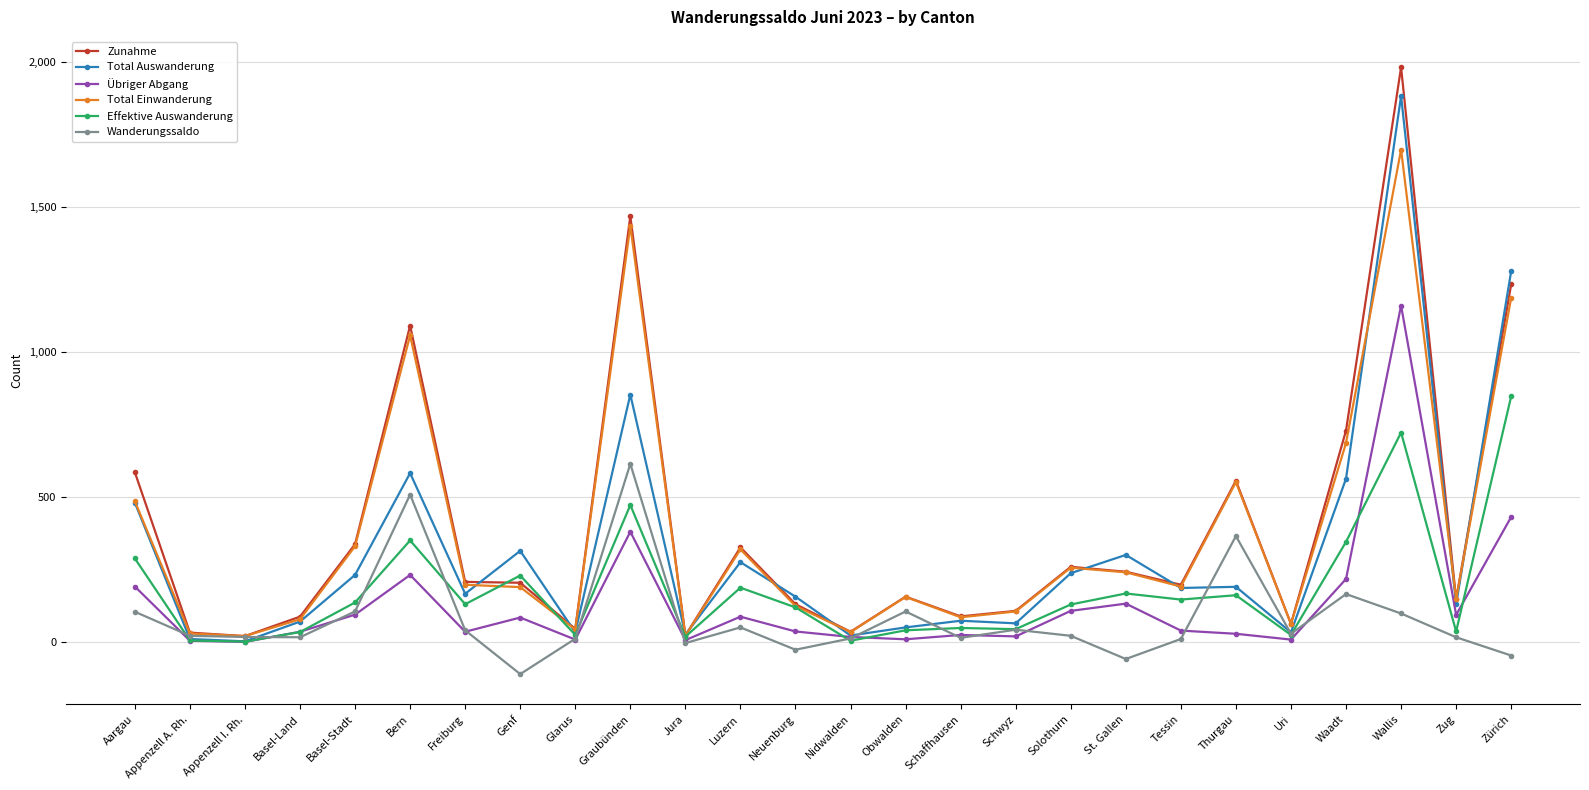

After their last crossing, which series has the higher values: Zunahme or Total Auswanderung?

Total Auswanderung